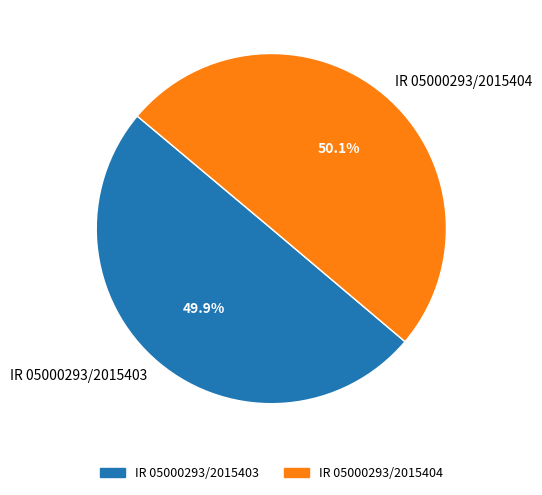

What is the ratio of the value at IR 05000293/2015404 to the value at IR 05000293/2015403?

1.0